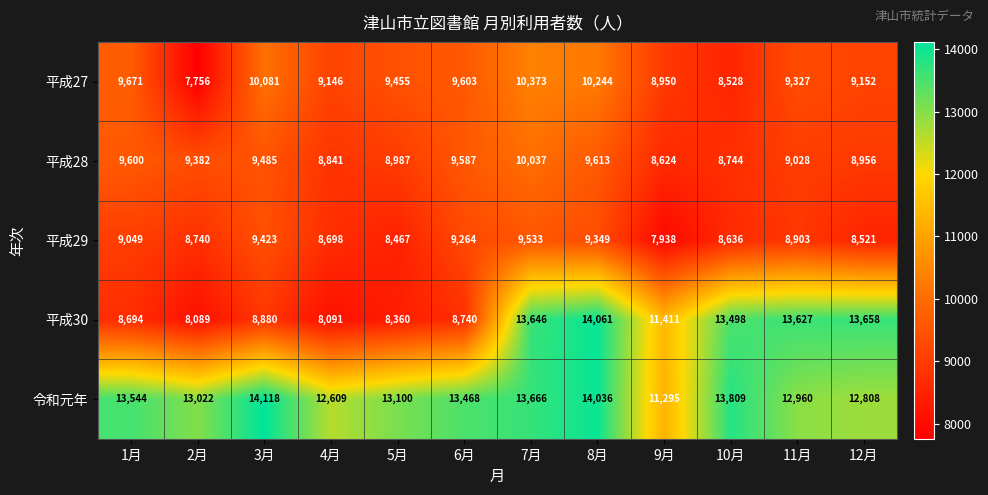

What is the greatest value displayed?

14118